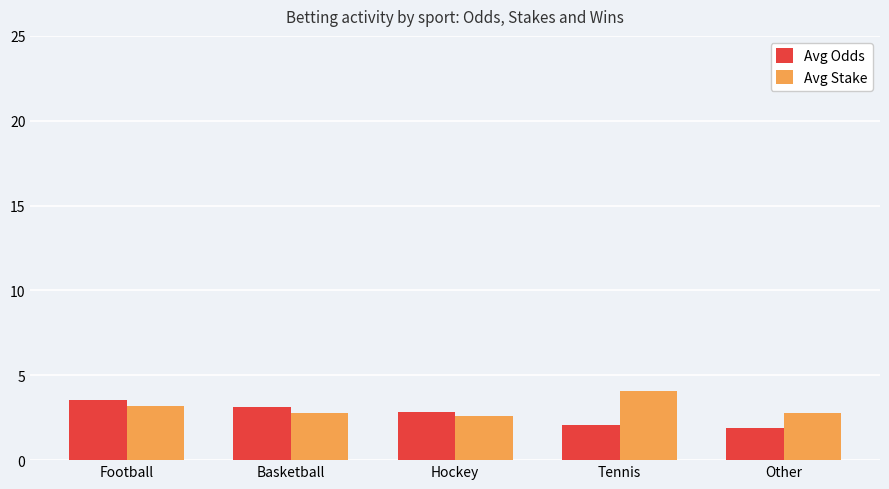

Reading right to left, extract all data points from this chart.

Avg Odds: 1.9	2.1	2.9	3.1	3.5
Avg Stake: 2.8	4.1	2.6	2.8	3.2